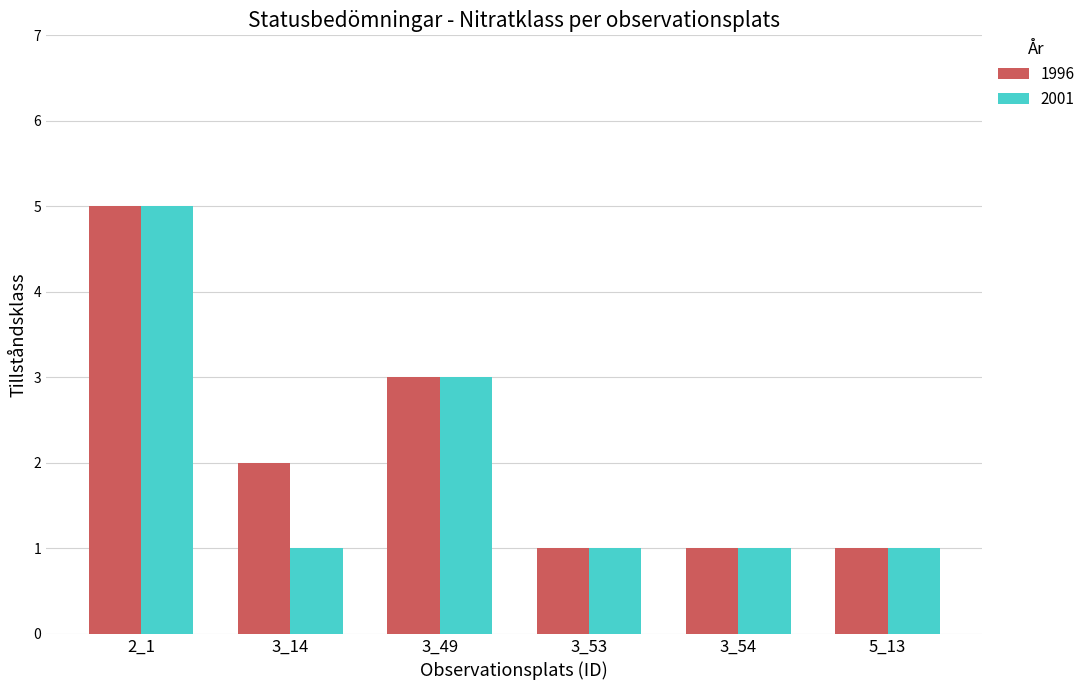

What are all the series names shown in the legend?

1996, 2001